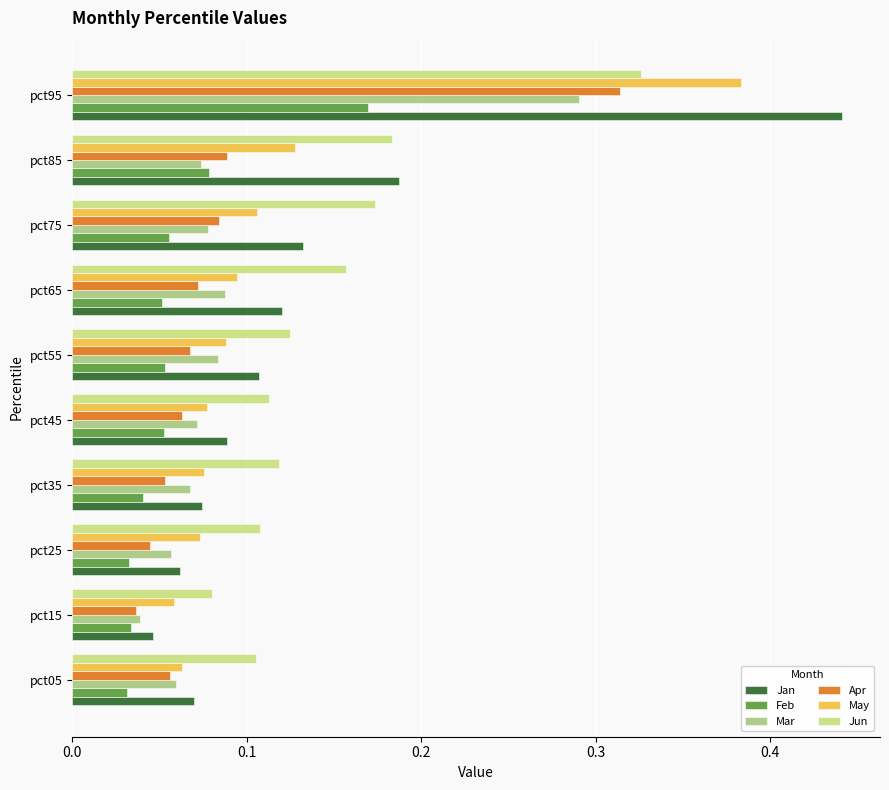

The value of Jun at pct55 is 0.2. True or false?

False